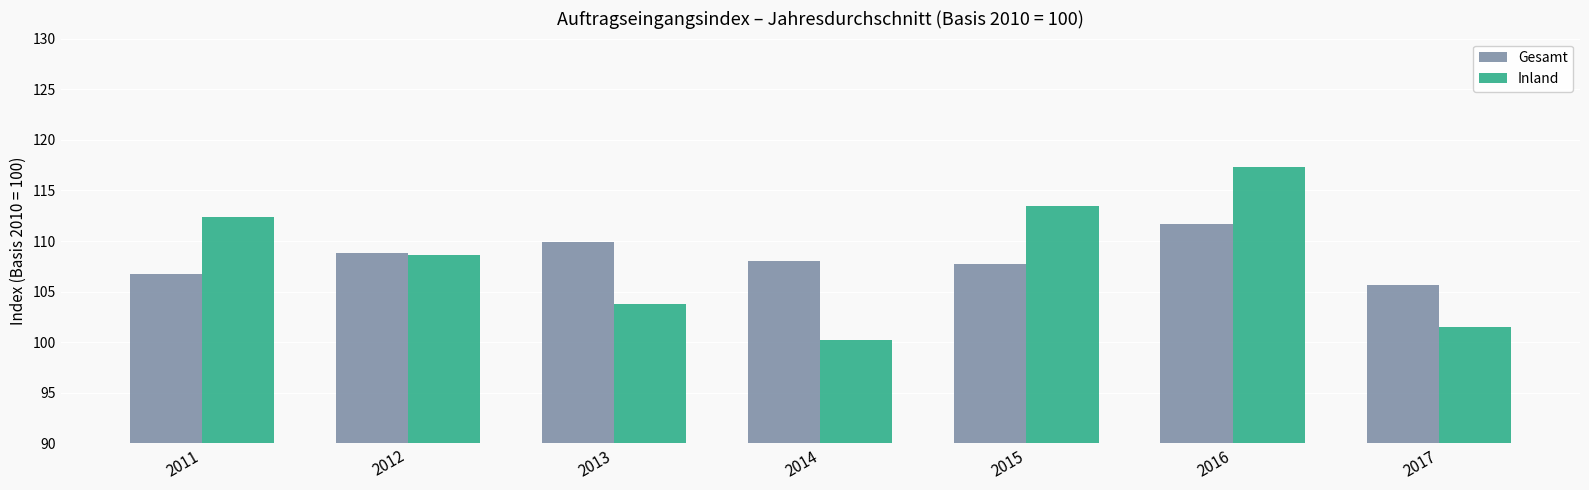

What is the difference between the maximum and minimum values in the Inland series?

17.1